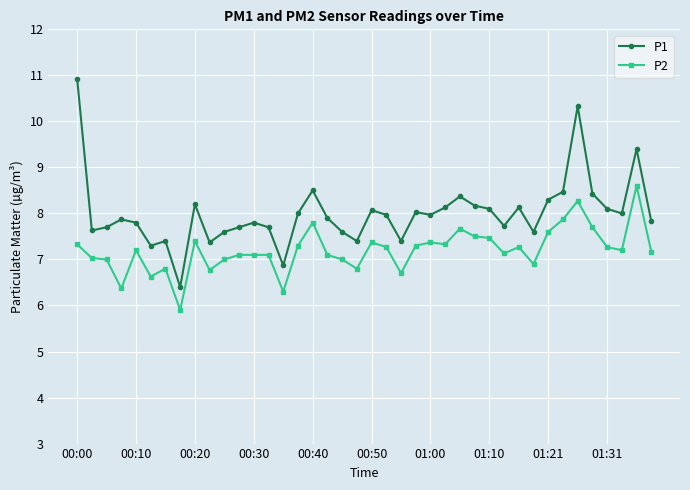

Is this an area chart (filled region under the line)?

No